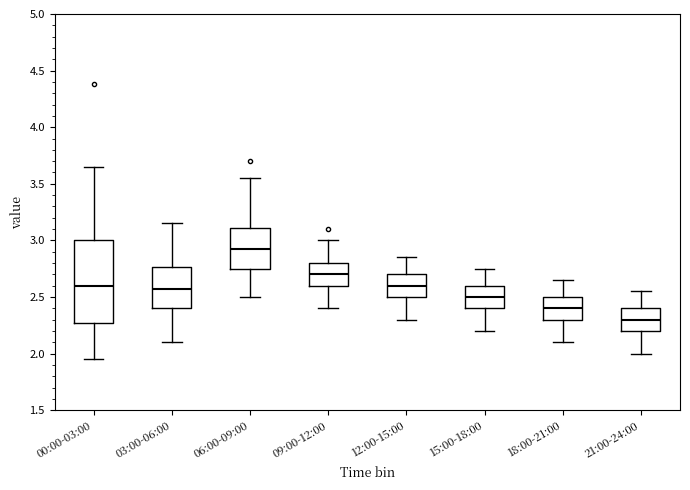

Reading left to right, transcribe this box plot: for each box, give where its median line is, the range the box spans, and where its two whiskers end, as read against the y-axis. The values are not printed on the chart, so give them approximately, as read against the axis.

00:00-03:00: median 2.60, box 2.25 to 3.00, whiskers 1.95 to 3.65
03:00-06:00: median 2.60, box 2.40 to 2.75, whiskers 2.10 to 3.15
06:00-09:00: median 2.95, box 2.75 to 3.10, whiskers 2.50 to 3.55
09:00-12:00: median 2.70, box 2.60 to 2.80, whiskers 2.40 to 3.00
12:00-15:00: median 2.60, box 2.50 to 2.70, whiskers 2.30 to 2.85
15:00-18:00: median 2.50, box 2.40 to 2.60, whiskers 2.20 to 2.75
18:00-21:00: median 2.40, box 2.30 to 2.50, whiskers 2.10 to 2.65
21:00-24:00: median 2.30, box 2.20 to 2.40, whiskers 2.00 to 2.55